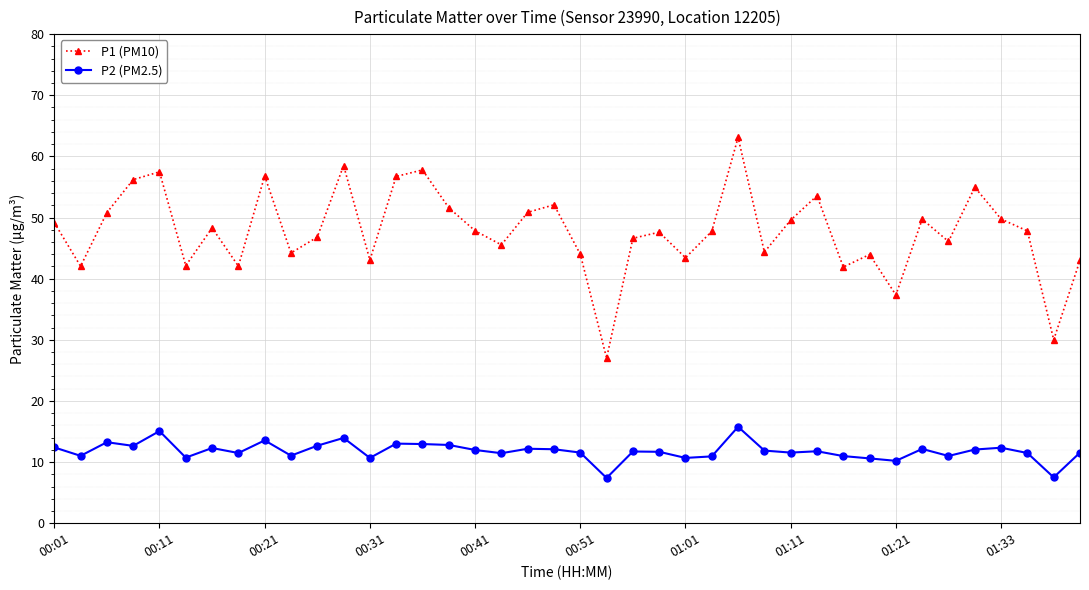

How many distinct data groups are displayed?

2